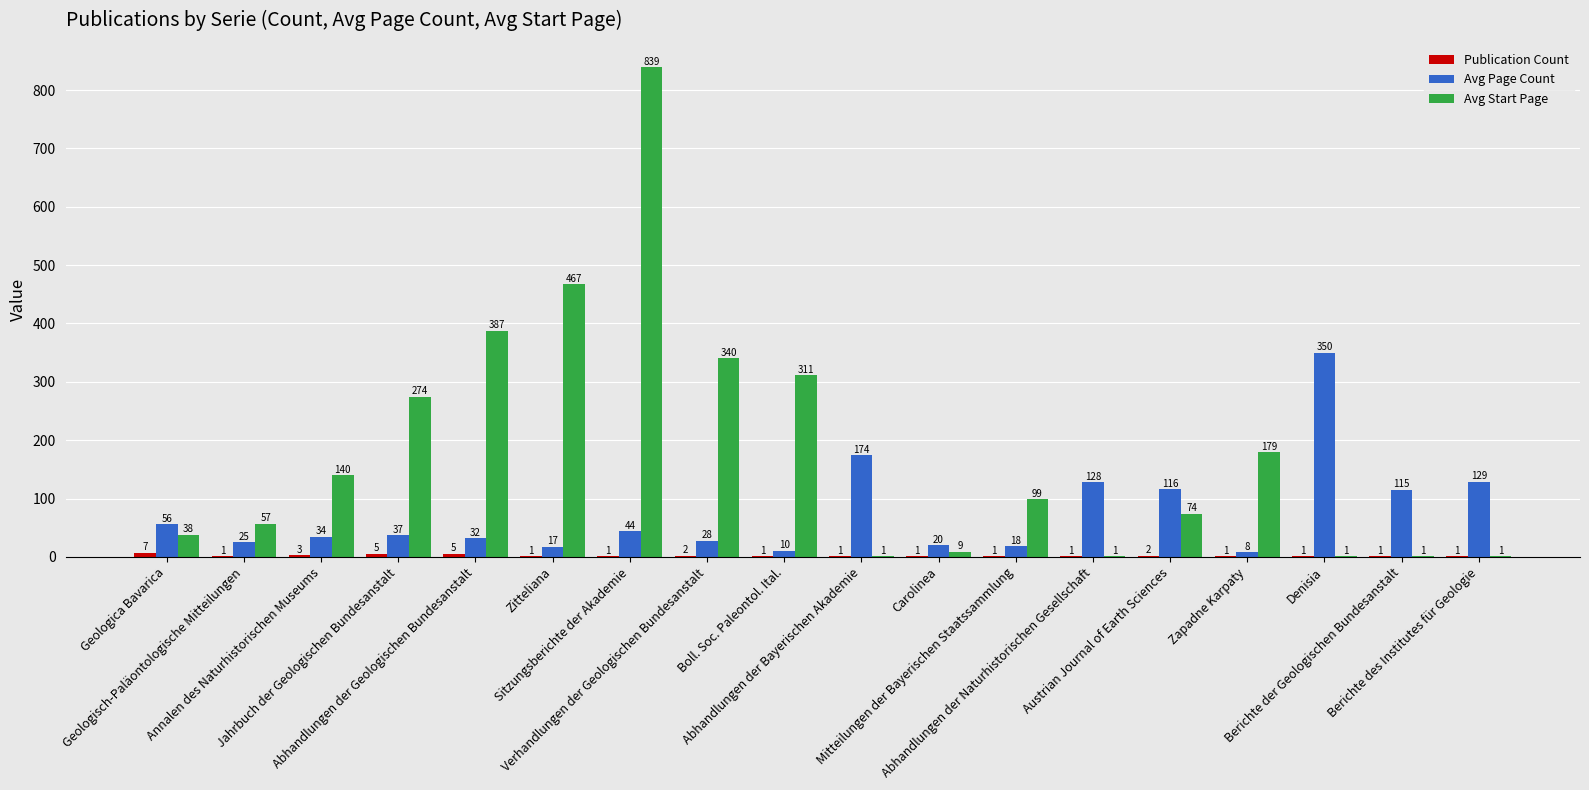

Which series has the largest total across all categories?

Avg Start Page